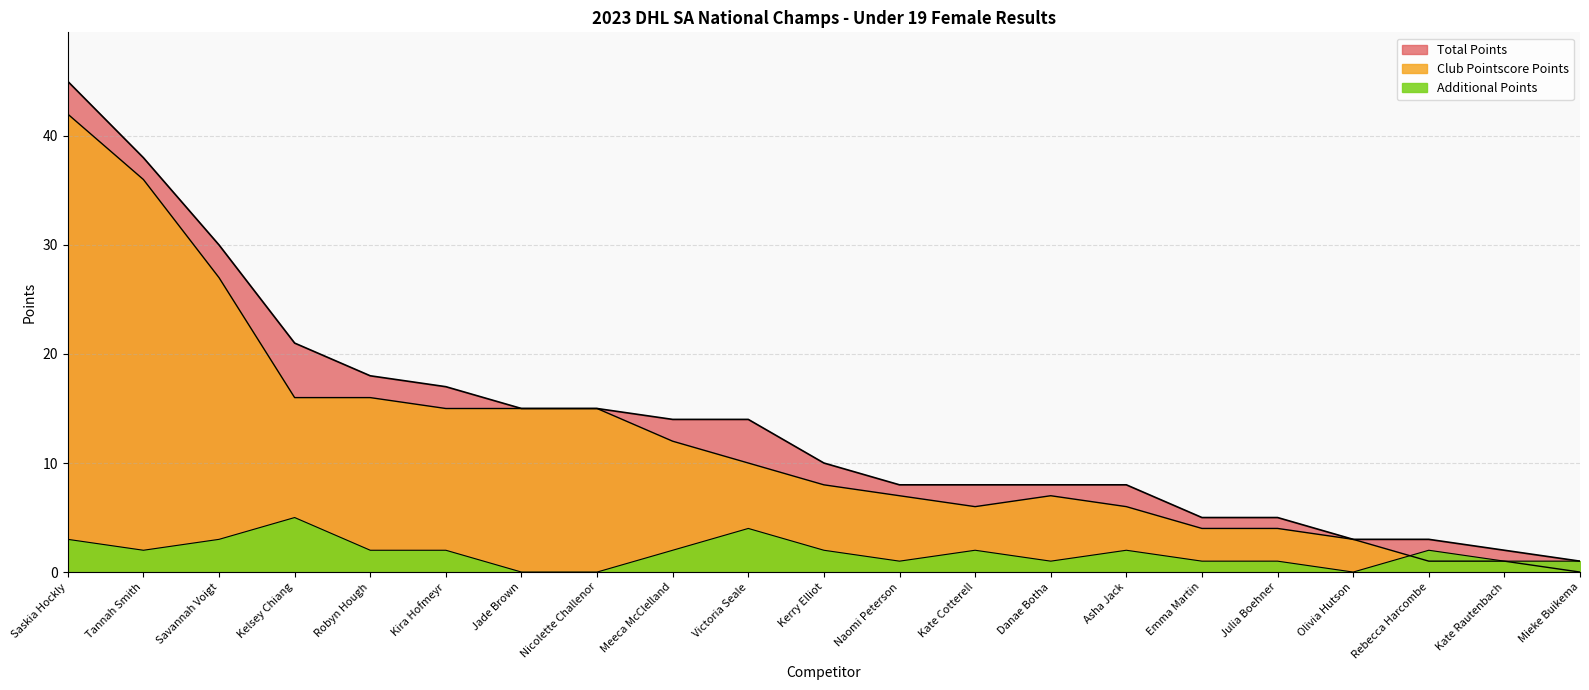

At Robyn Hough, list the series in order from largest to smallest.

Total Points, Club Pointscore Points, Additional Points